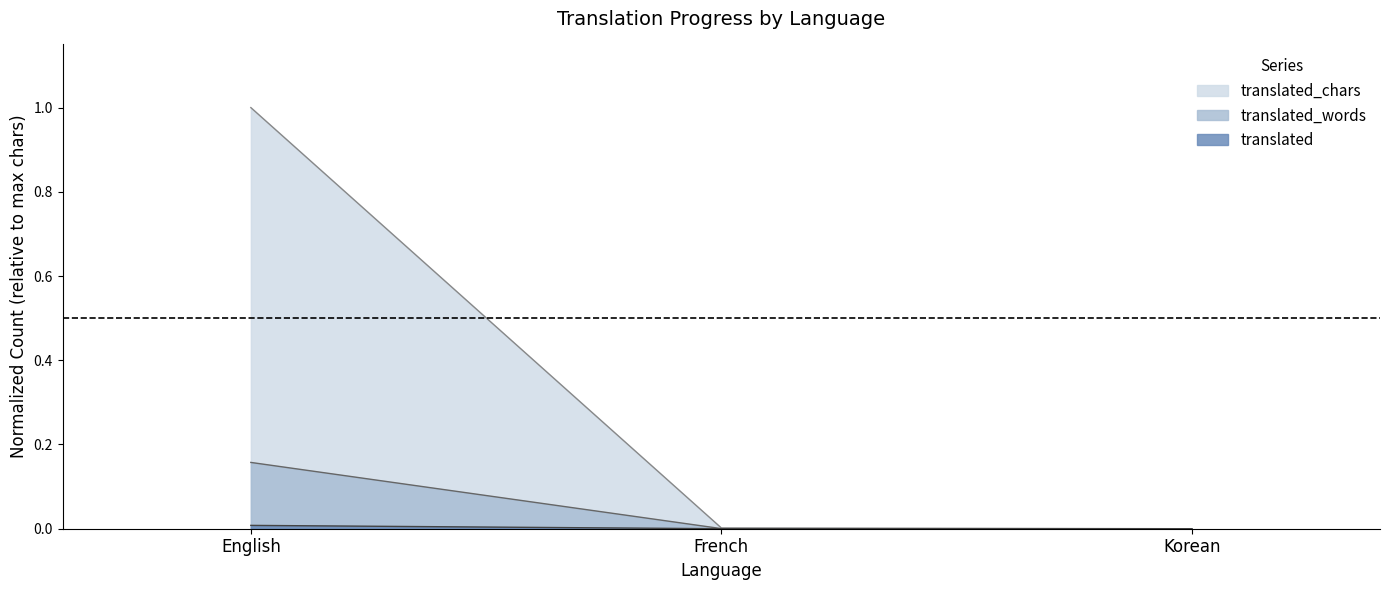

How many data points in translated are above 0?

2